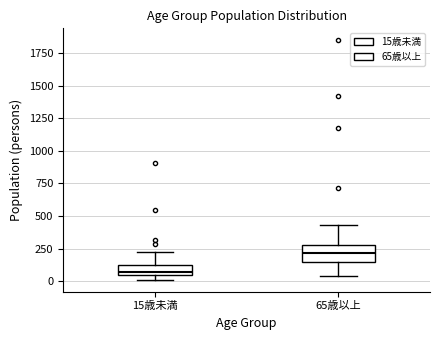

Reading left to right, read every box against the y-axis: the position of its median line, the range the box covers, and the ends of its whiskers. The values are not printed on the chart, so give them approximately, as read against the axis.

15歳未満: median 50 (just above the box's lower edge), box 50 to 100, whiskers 0 to 200
65歳以上: median 200, box 150 to 300, whiskers 50 to 450